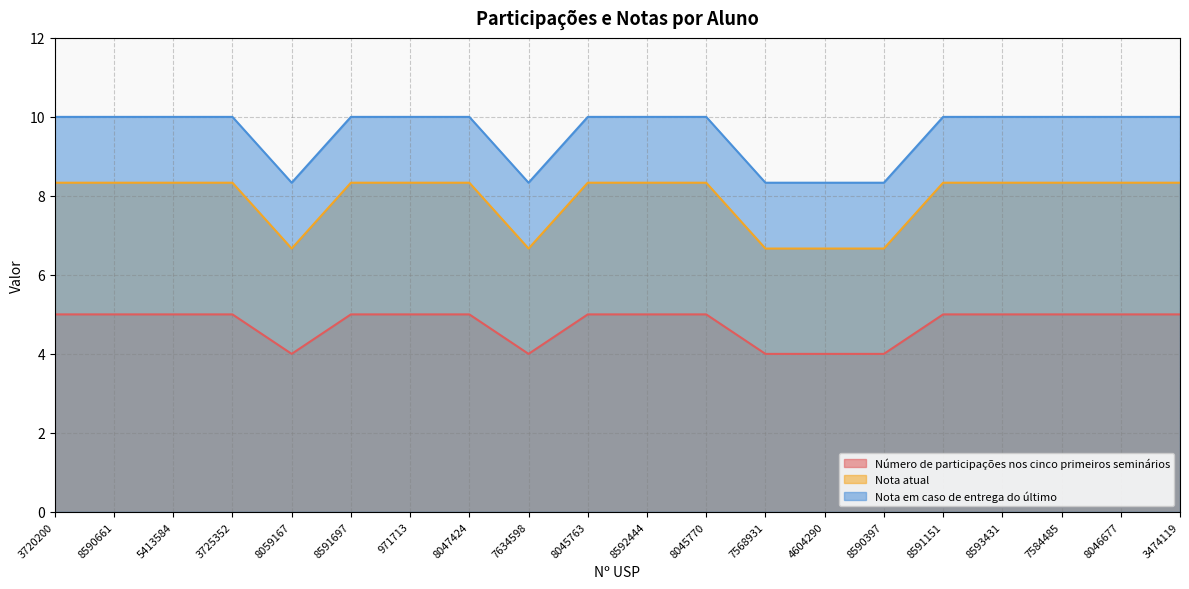

At which category is the sum across all series the highest?

3720200